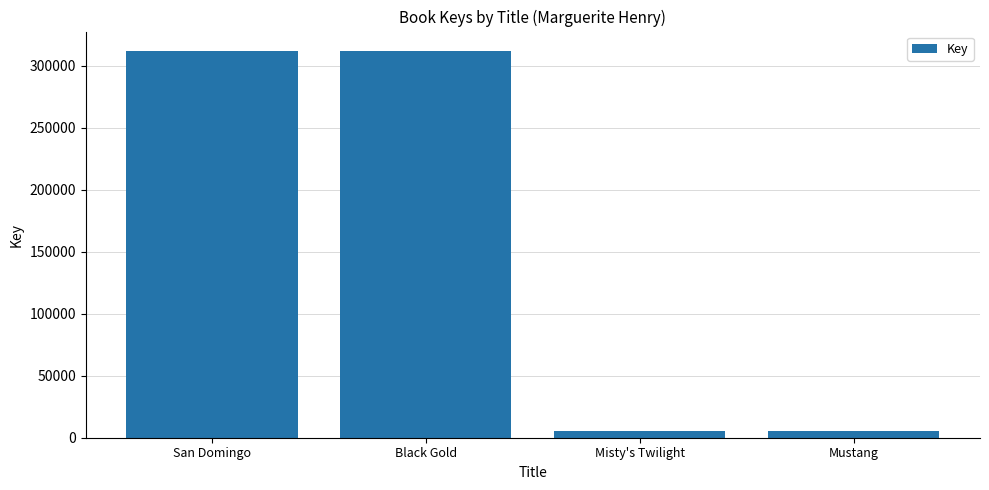

What is the difference between the maximum and minimum values?

306417